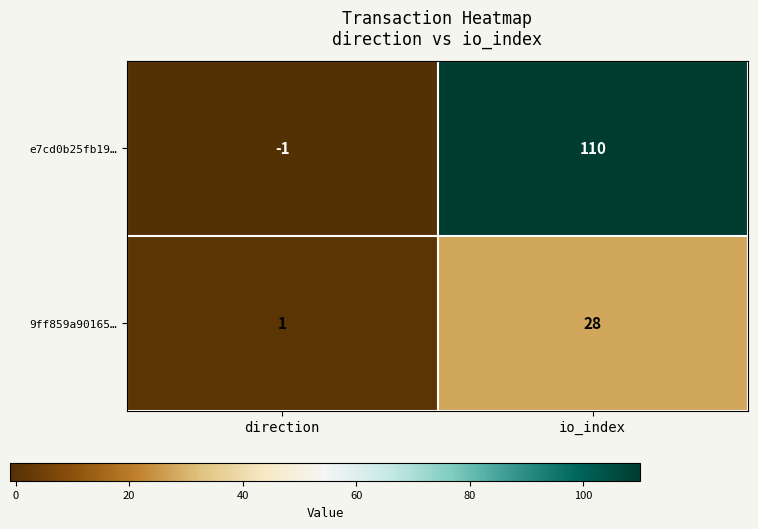

Reading left to right, what are all the values shown in this chart?

e7cd0b25fb19…: direction=-1	io_index=110
9ff859a90165…: direction=1	io_index=28